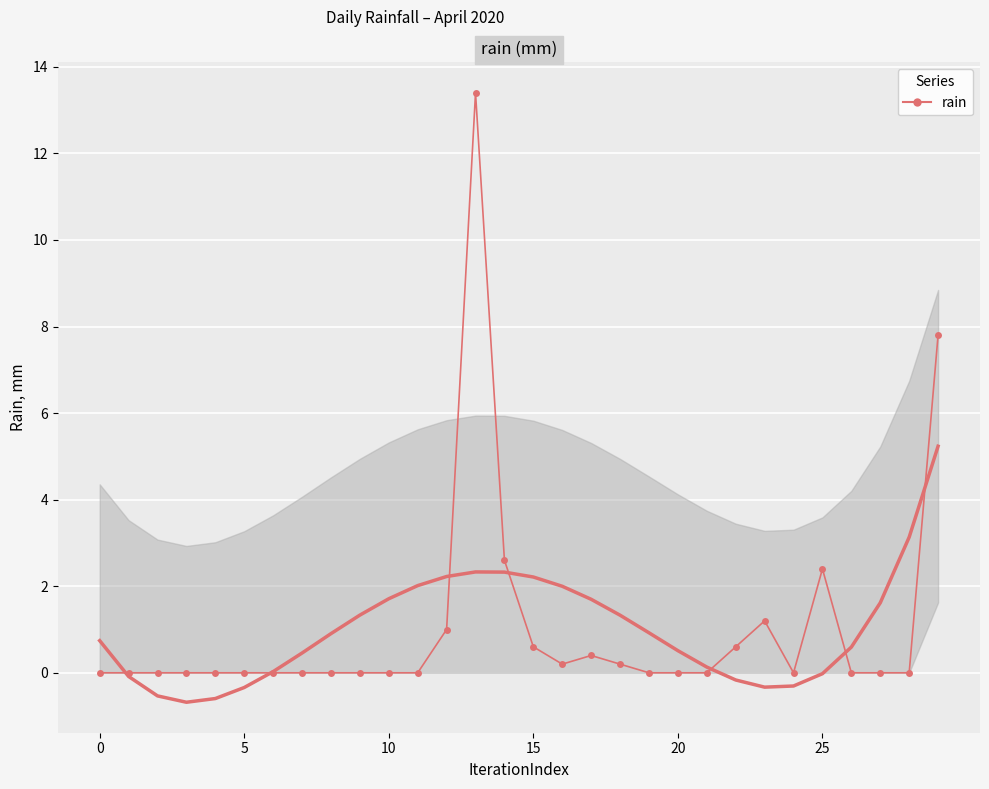

What is the difference between the values at 0 and 29?

7.8